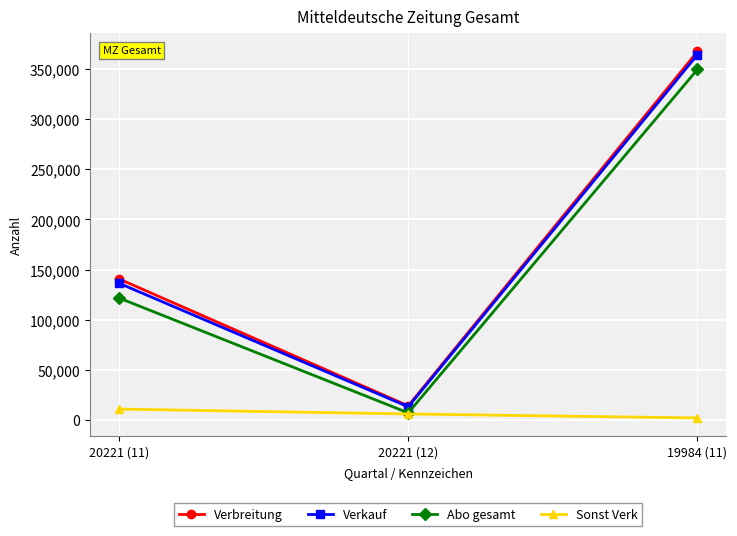

What is the average value of the Verkauf series?

171251